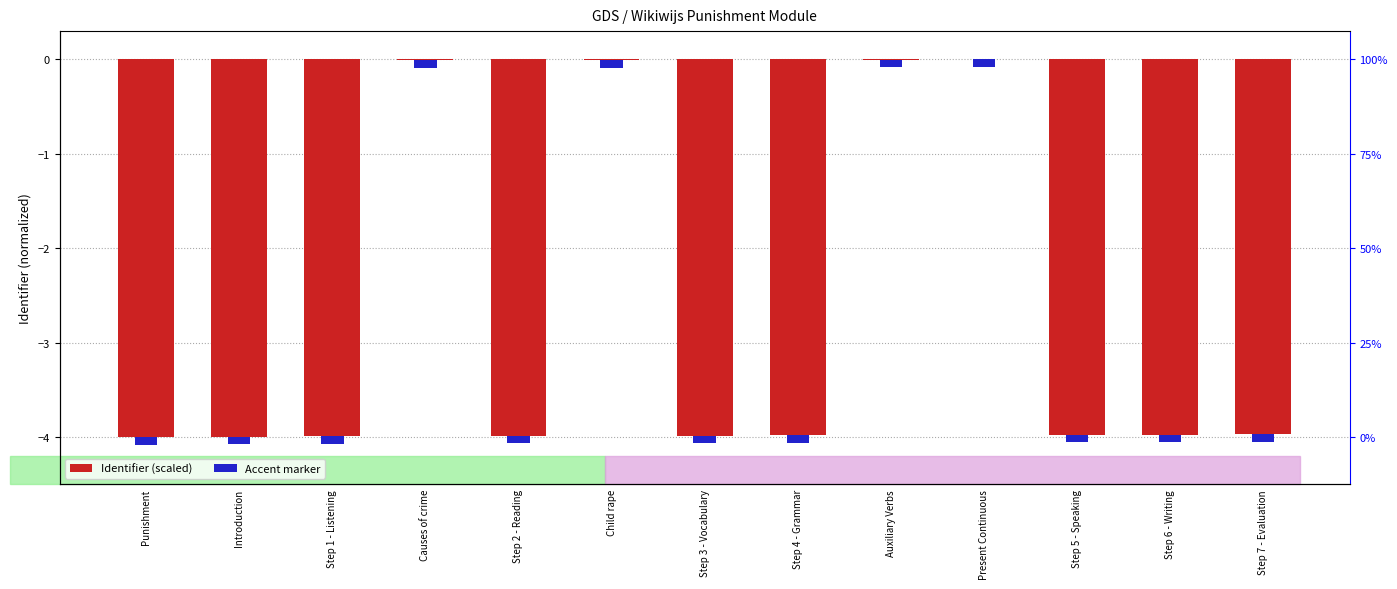

Is it true that the value at Step 6 - Writing is -1.4?

False